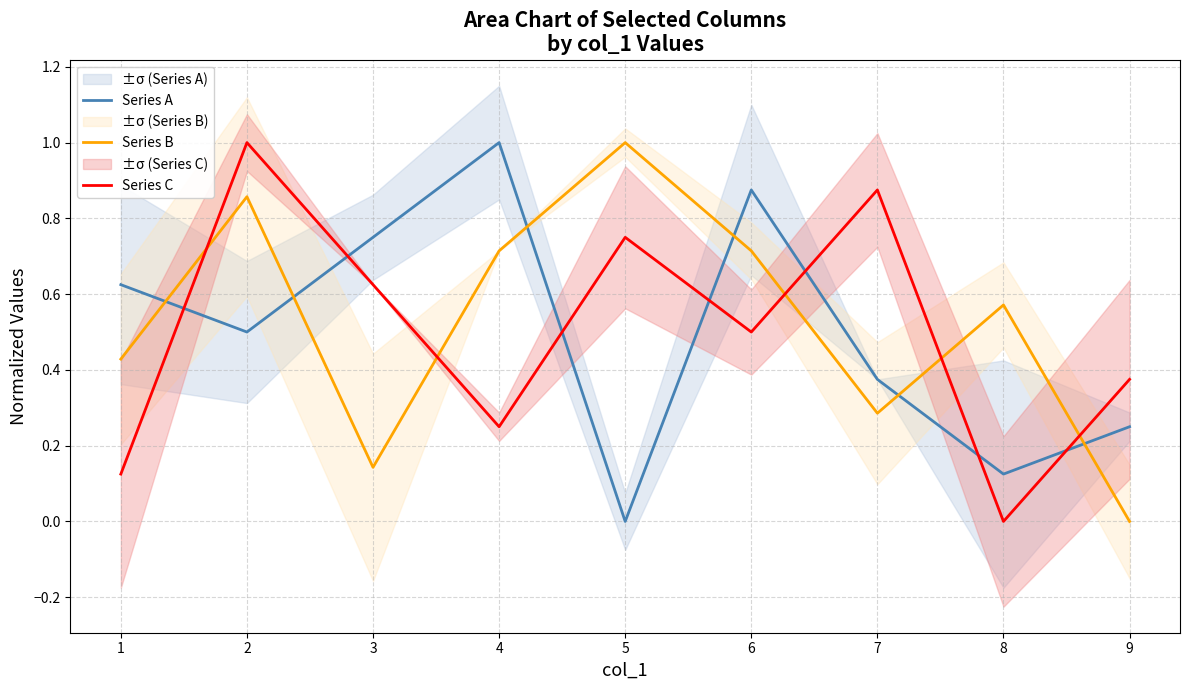

How many Series B values are between 0 and 1?

9